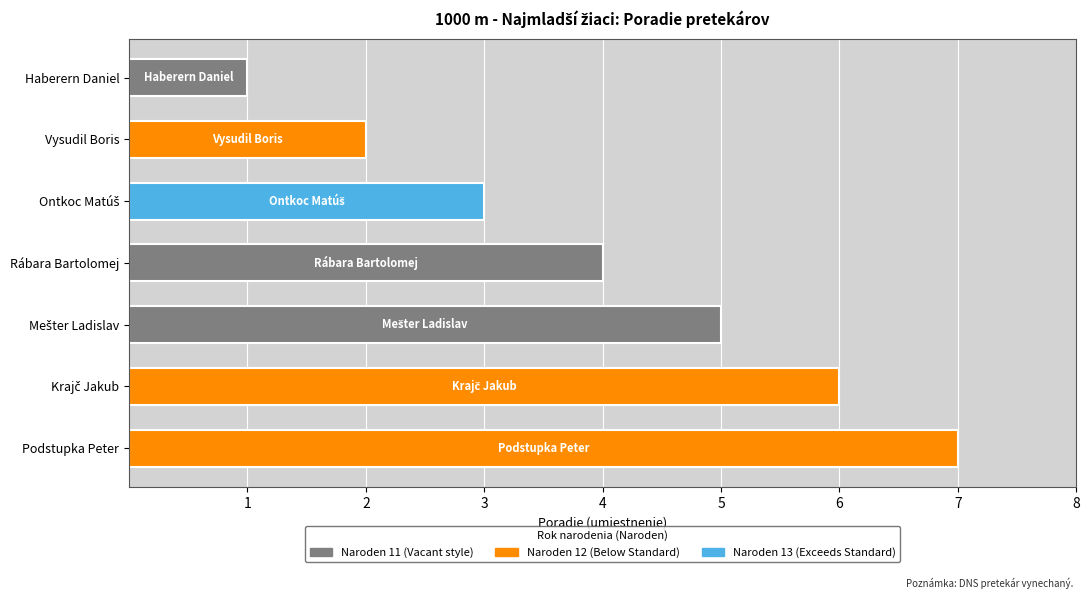

Where does the data first go above 4?

Mešter Ladislav